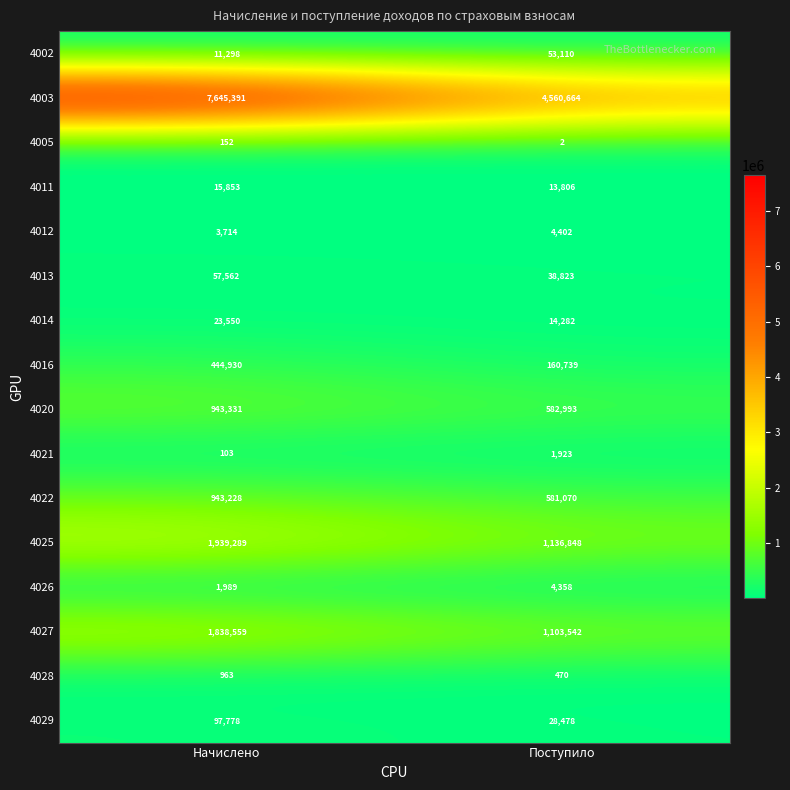

At Поступило, list the series in order from smallest to largest.

4005, 4028, 4021, 4026, 4012, 4011, 4014, 4029, 4013, 4002, 4016, 4022, 4020, 4027, 4025, 4003